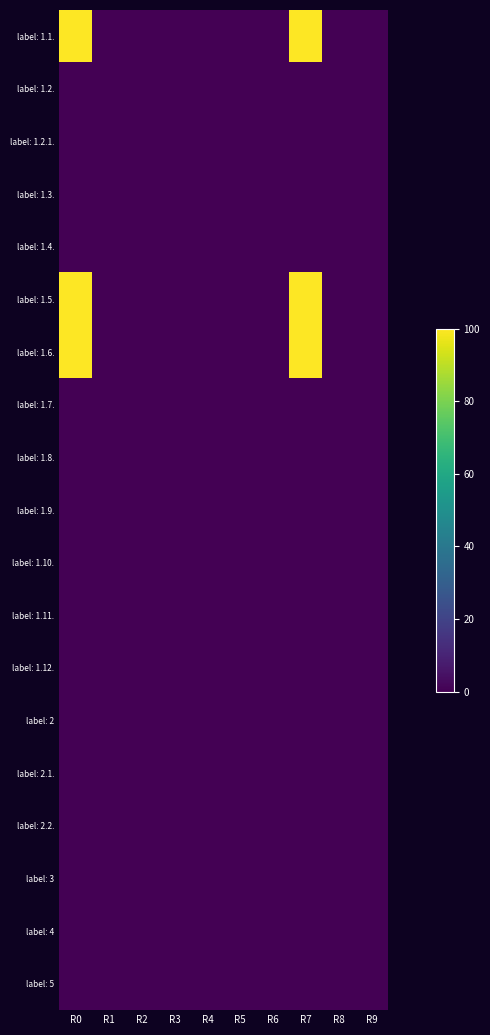

What is the maximum value shown in the chart?

100